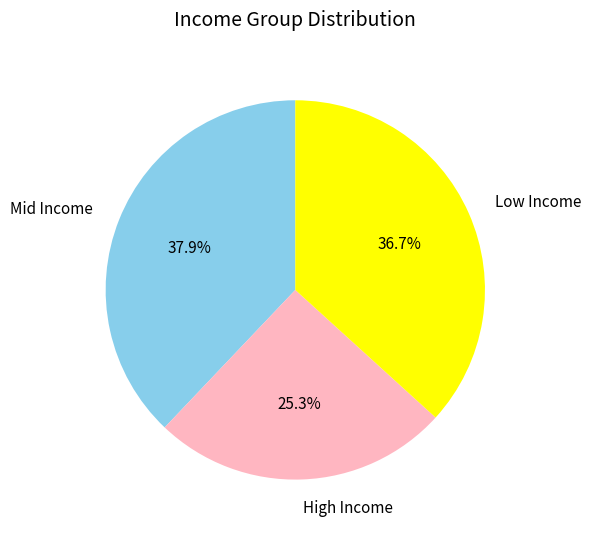

Which slice is the smallest?

High Income